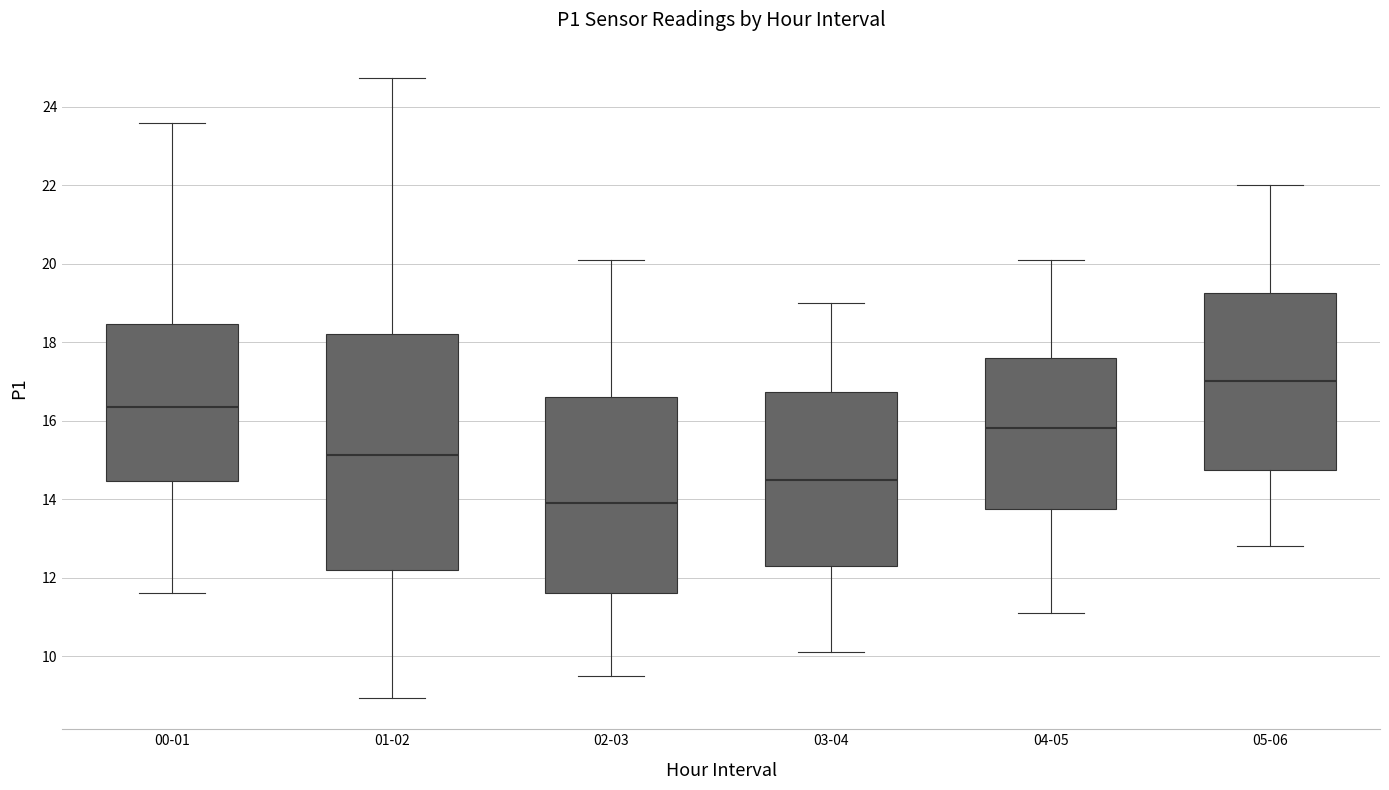

Which box's median line is the lowest?

02-03